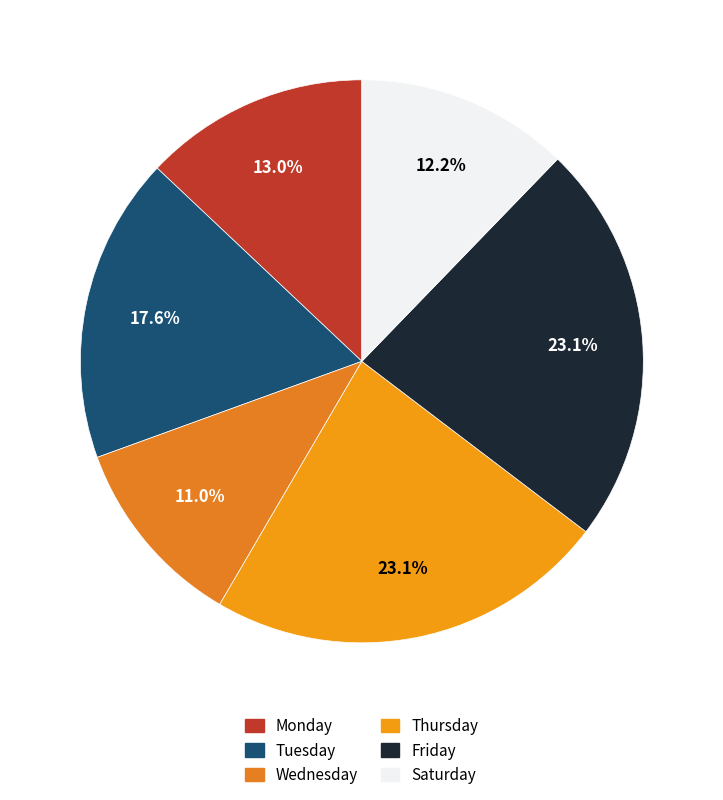

Count the number of slices in the pie.

6